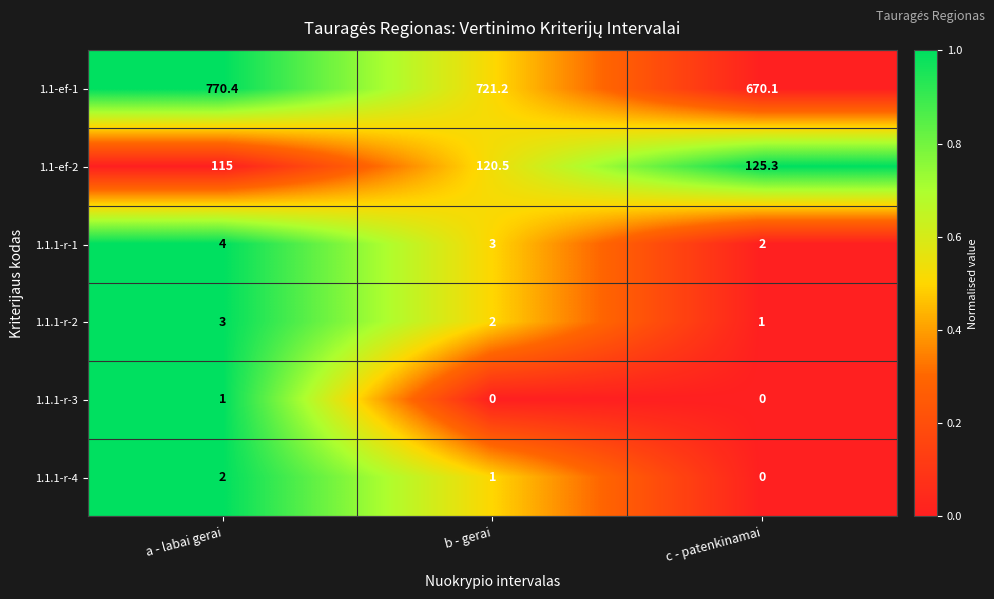

Reading left to right, transcribe all the data shown in this chart.

1.1-ef-1: a - labai gerai=770.4	b - gerai=721.2	c - patenkinamai=670.1
1.1-ef-2: a - labai gerai=115.0	b - gerai=120.5	c - patenkinamai=125.3
1.1.1-r-1: a - labai gerai=4.0	b - gerai=3.0	c - patenkinamai=2.0
1.1.1-r-2: a - labai gerai=3.0	b - gerai=2.0	c - patenkinamai=1.0
1.1.1-r-3: a - labai gerai=1.0	b - gerai=0.0	c - patenkinamai=0.0
1.1.1-r-4: a - labai gerai=2.0	b - gerai=1.0	c - patenkinamai=0.0